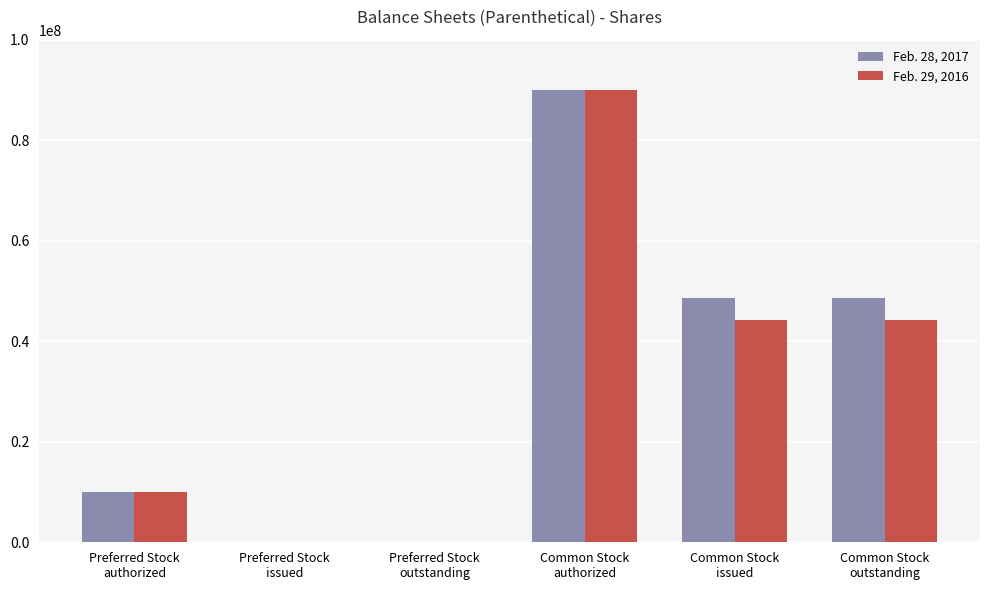

Count the number of categories in the chart.

6